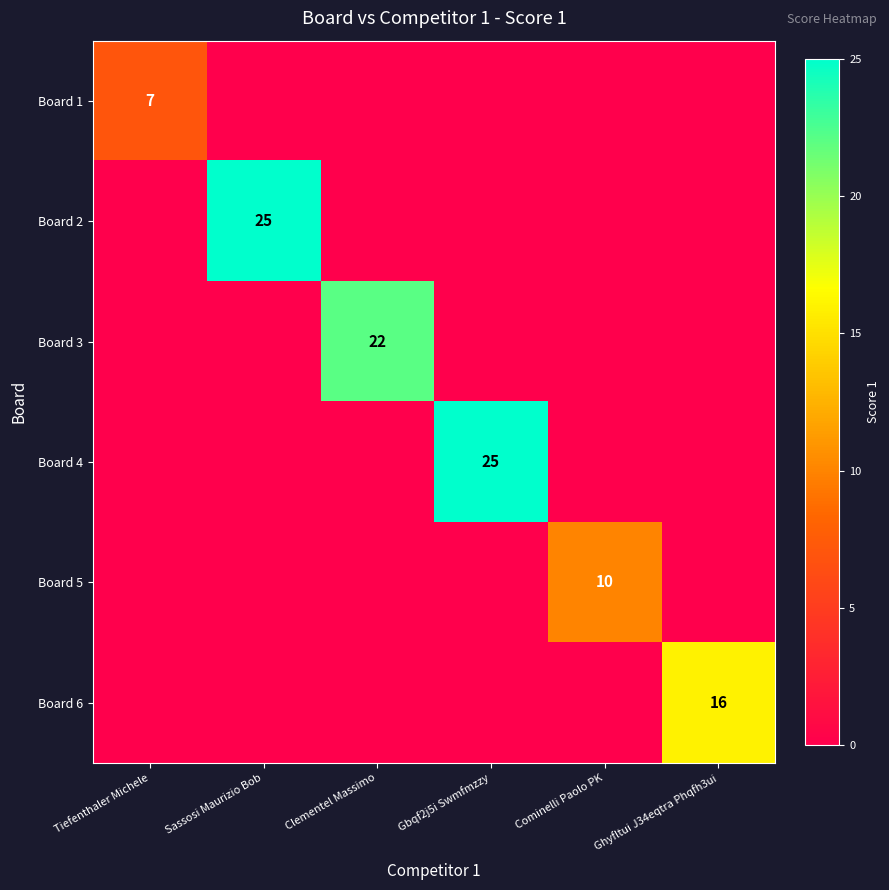

At which label does Board 2 reach its minimum?

Tiefenthaler Michele